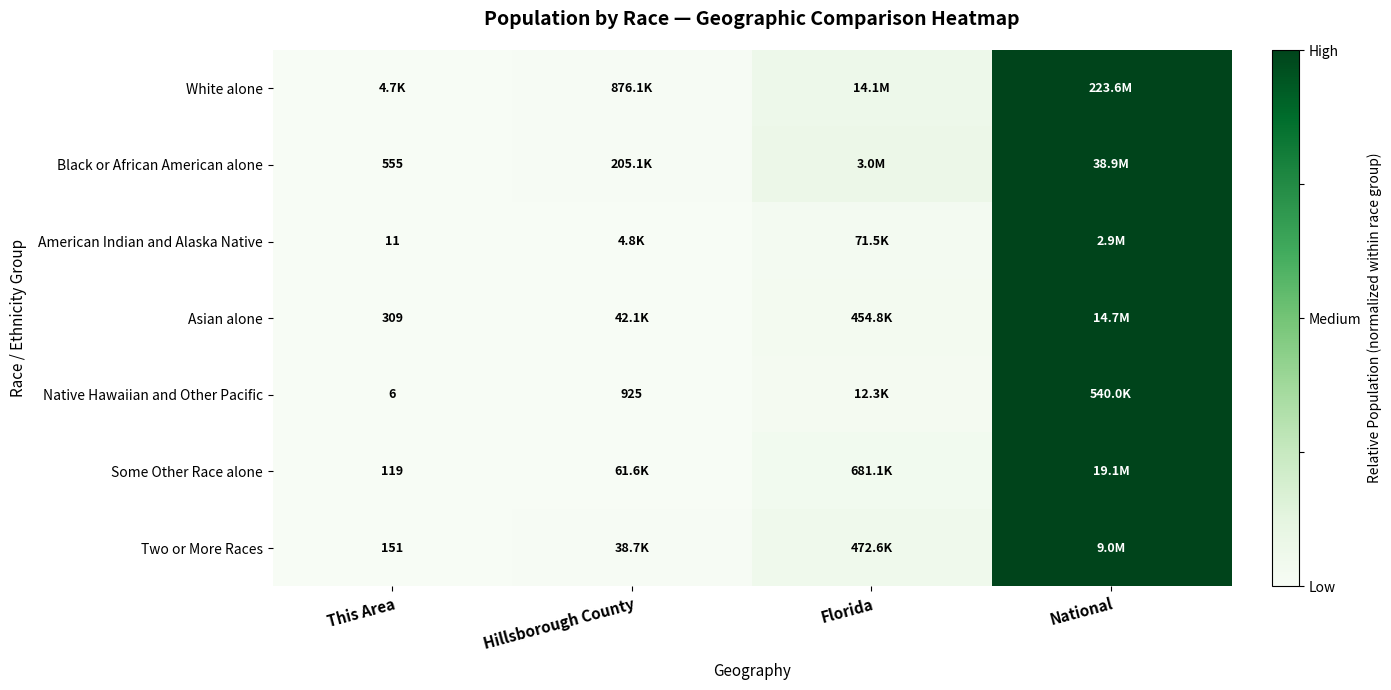

How many data points does each series have?

4